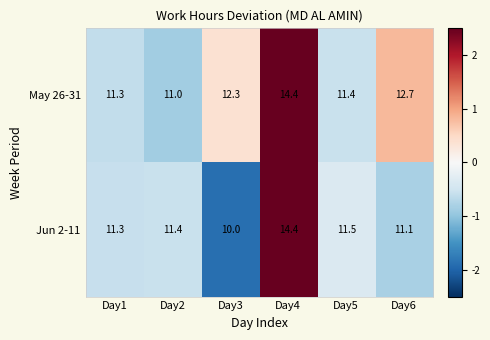

At Day2, list the series in order from smallest to largest.

May 26-31, Jun 2-11